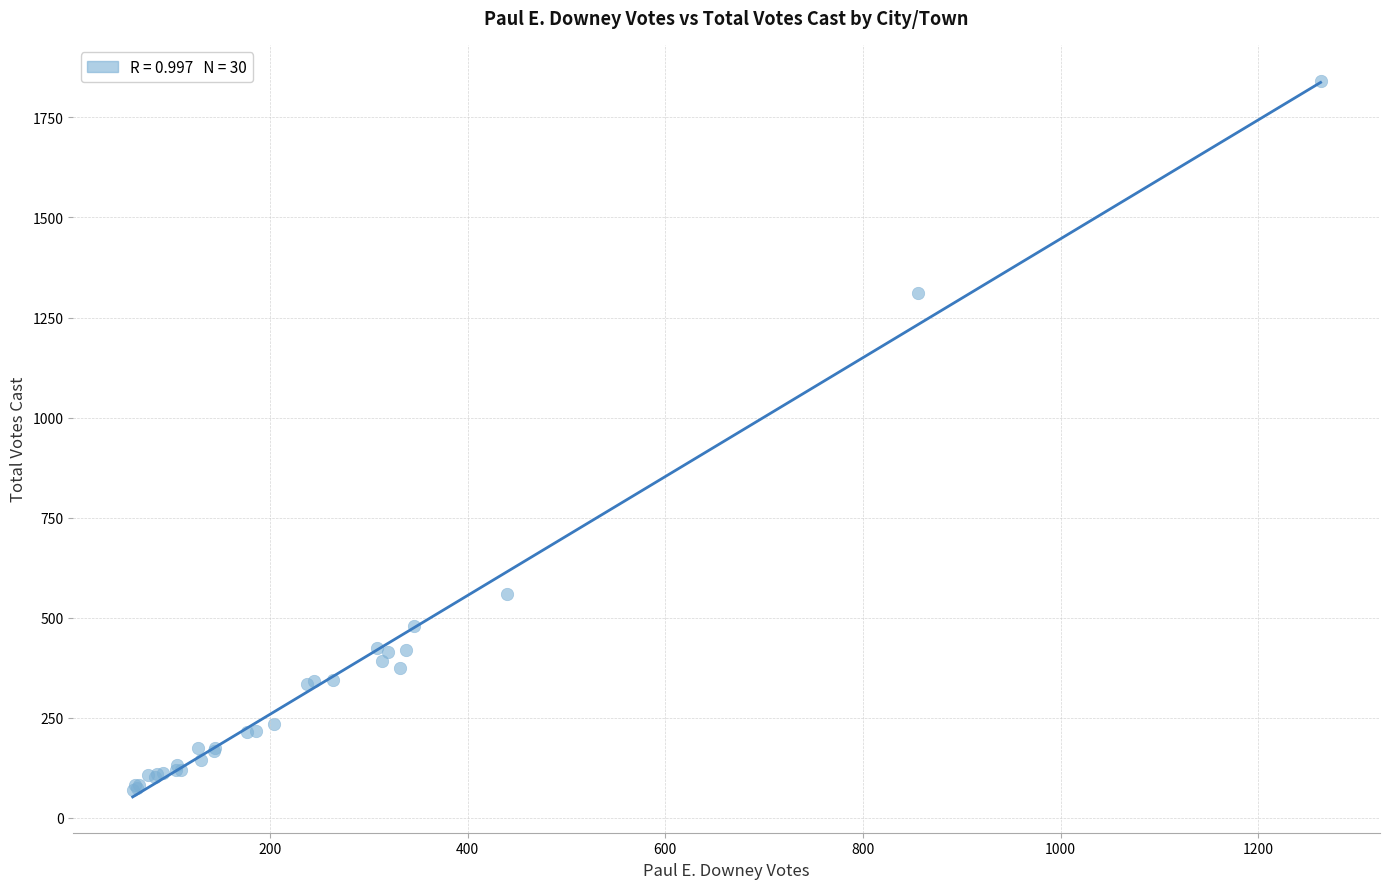

What Y value in the scatter plot is closest to 956?

1311